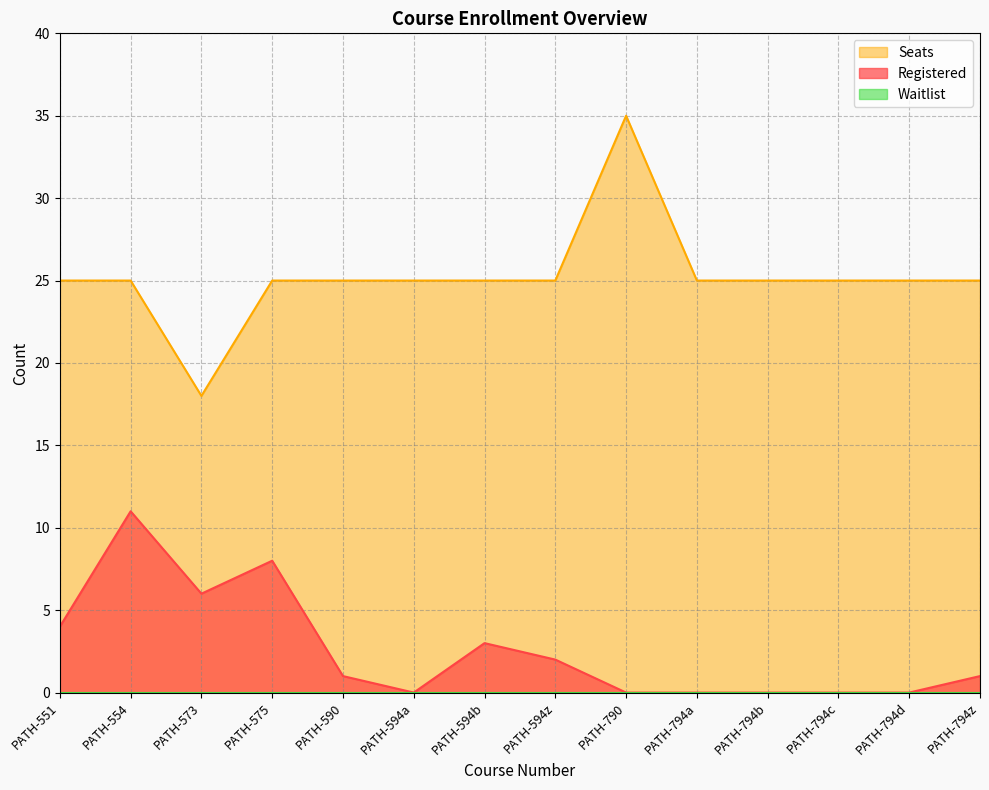

Does the chart display data point markers on the line(s)?

No